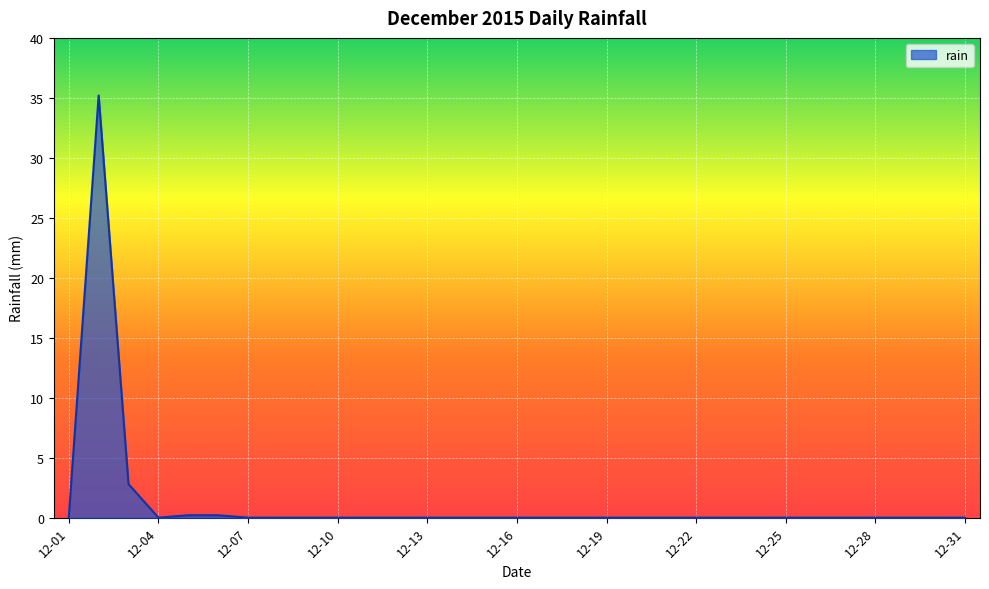

What is the difference between the maximum and minimum values?

35.2